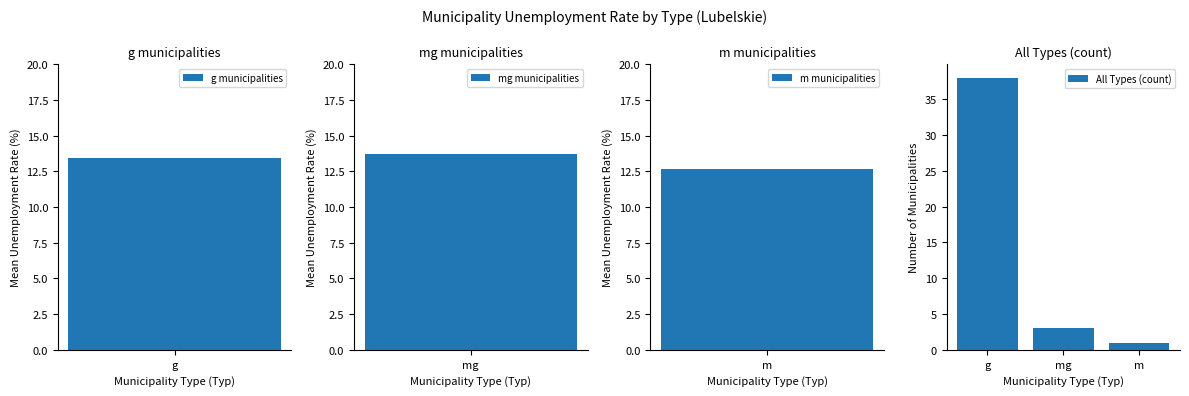

Is it true that All Types (count) equals 38 at g?

True